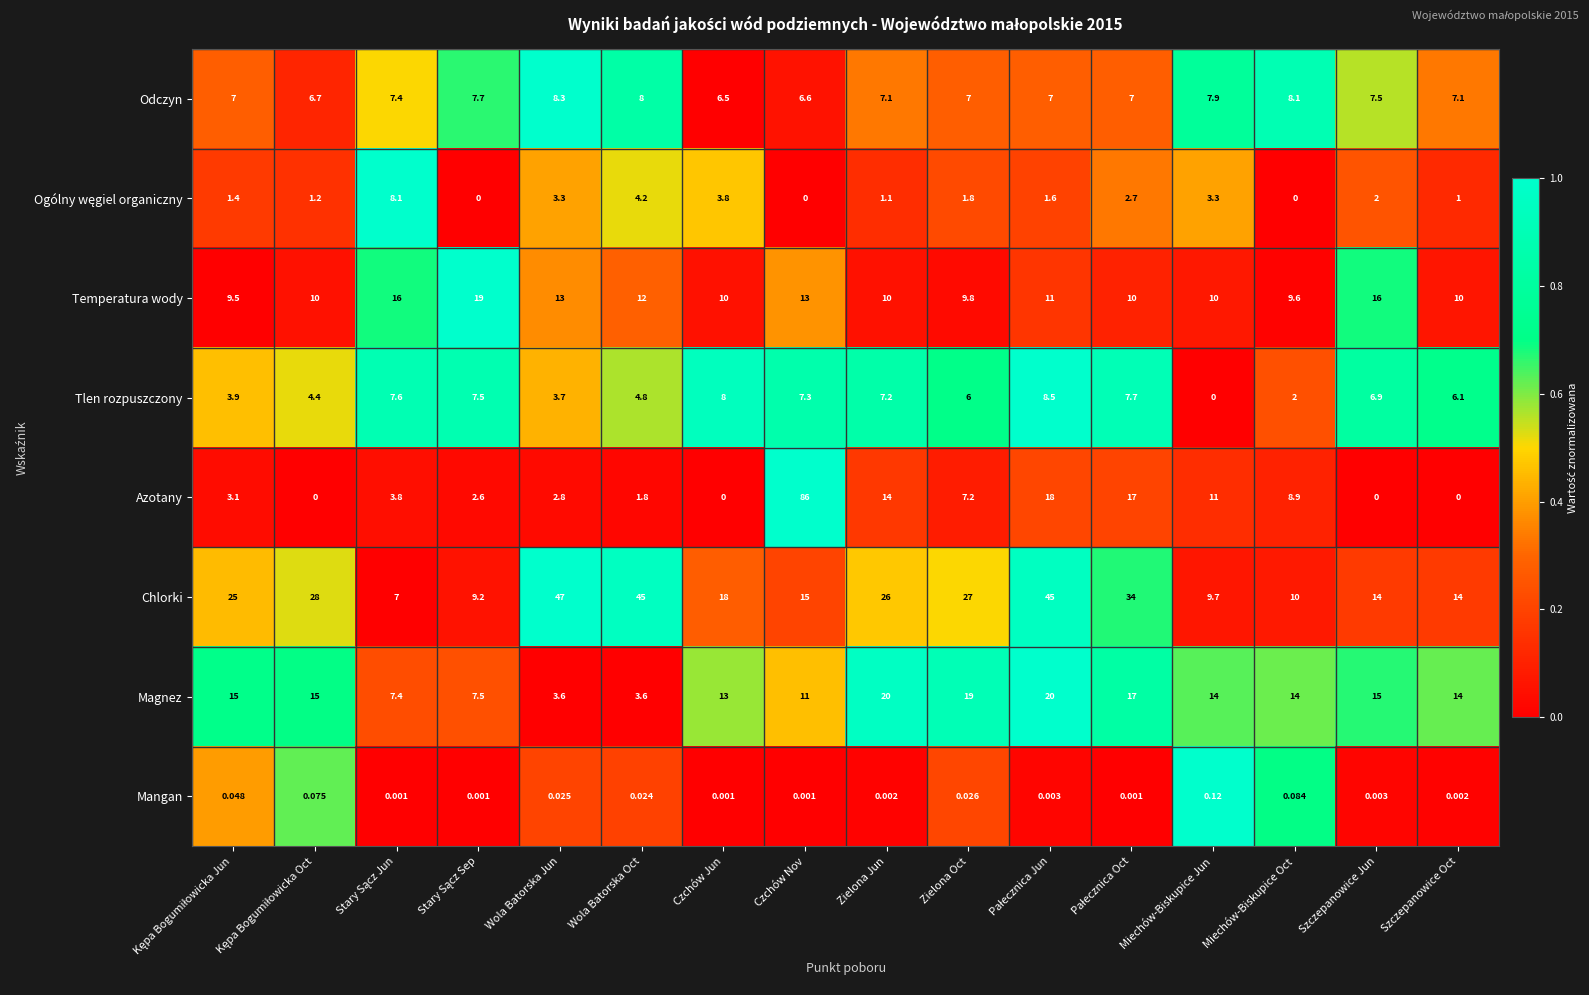

Which series has the widest spread of values?

Azotany